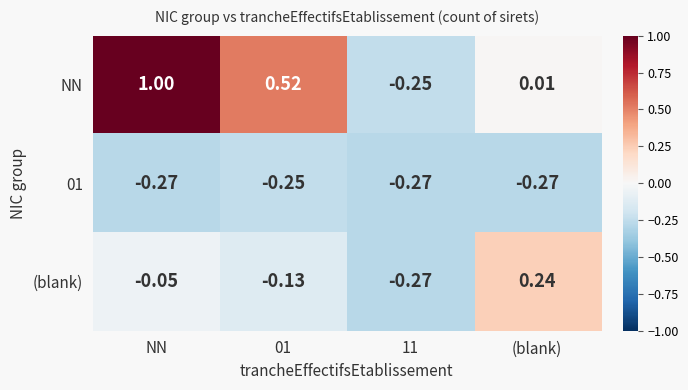

Is the value of 01 at 01 greater than the value of (blank) at (blank)?

No